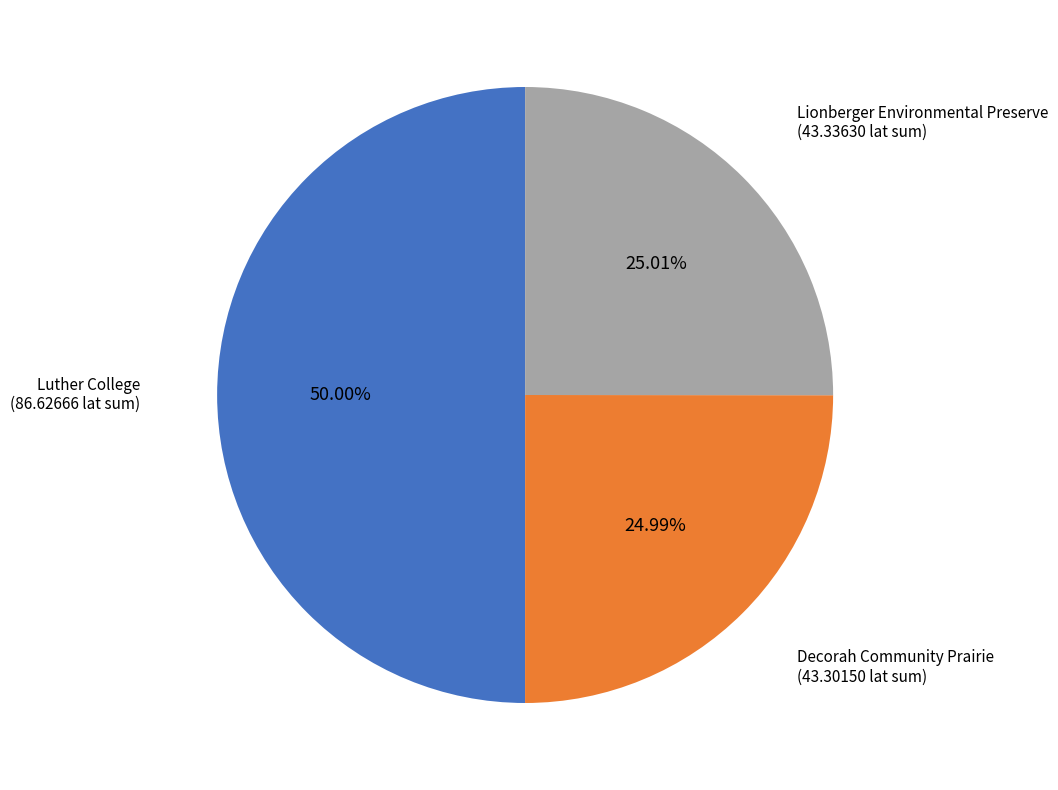

How many segments does this pie chart have?

3